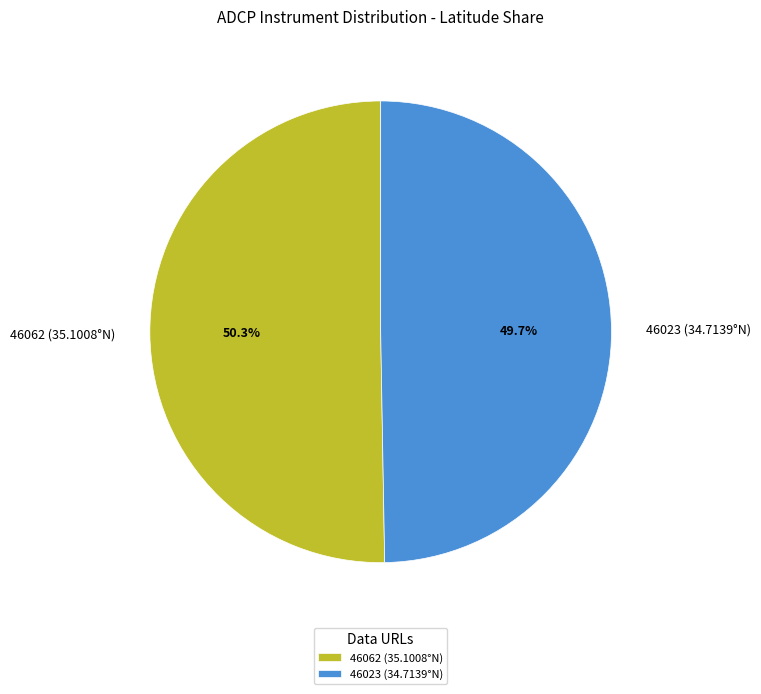

To the nearest percent, what is the average slice percentage?

50%